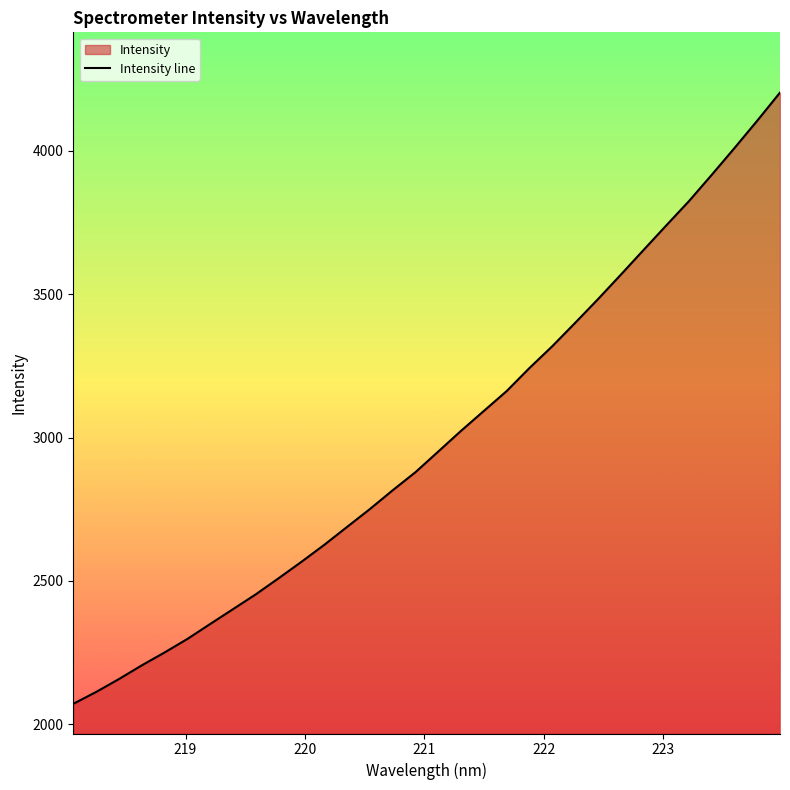

What is the minimum value shown in the chart?

2070.6